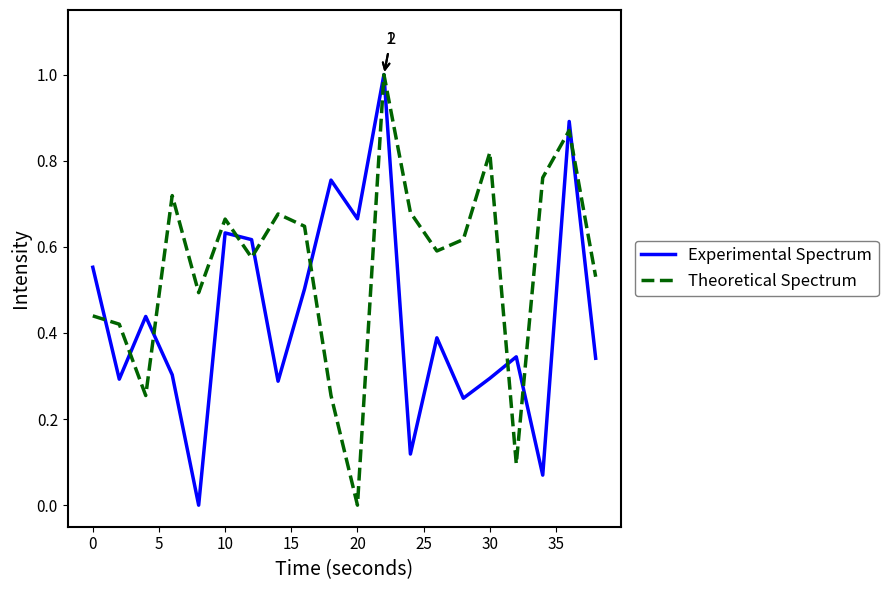

What is the difference between the maximum and minimum values in the Theoretical Spectrum series?

1.0